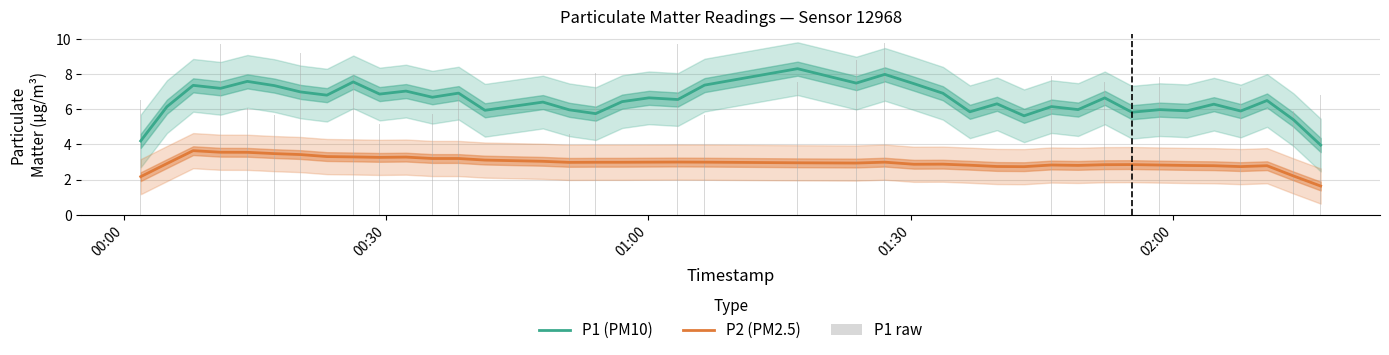

What is the value of the P1 raw bar at the 21st from the left?

5.7